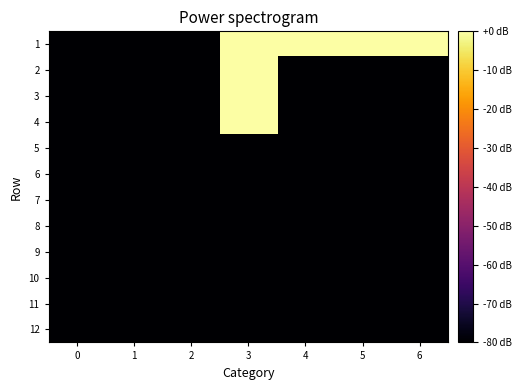

Which series has the largest range (max minus min)?

1